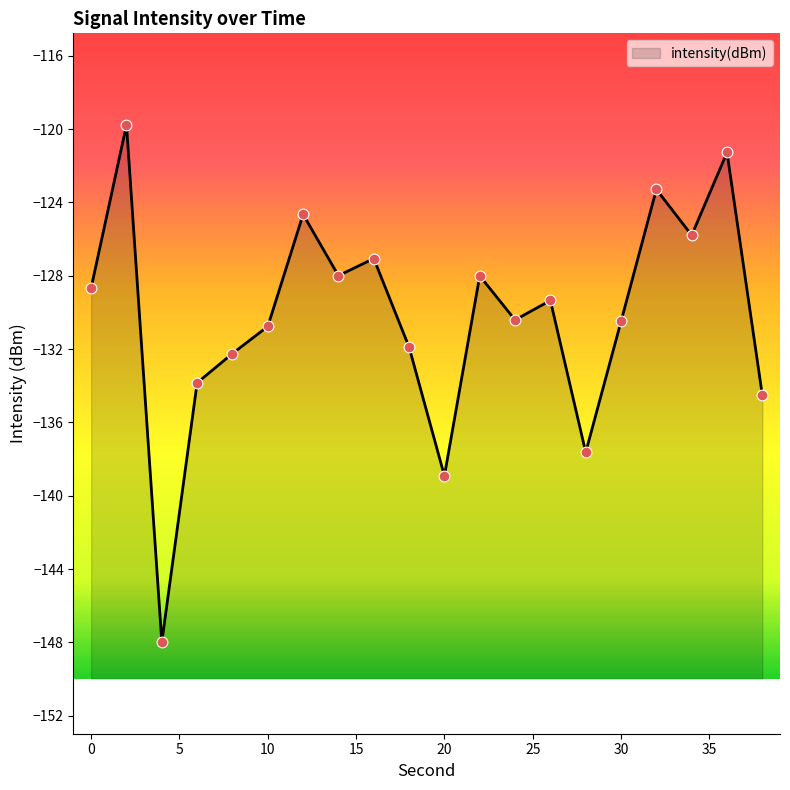

Which has a higher value, 20 or 2?

2